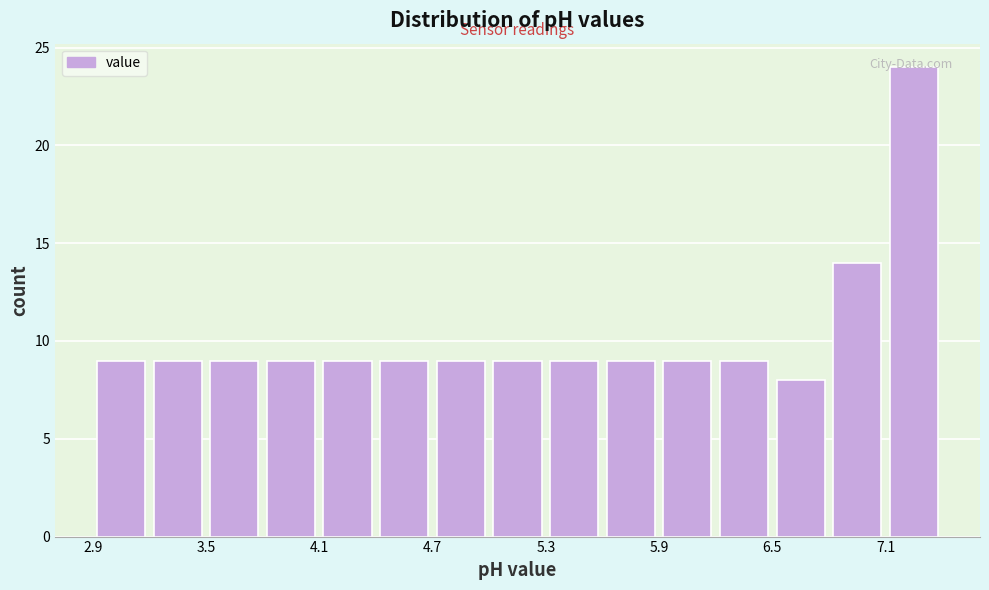

Around what value on the x-axis is the tallest bar? Give the approximate position of its centre, as read against the axis.

7.3